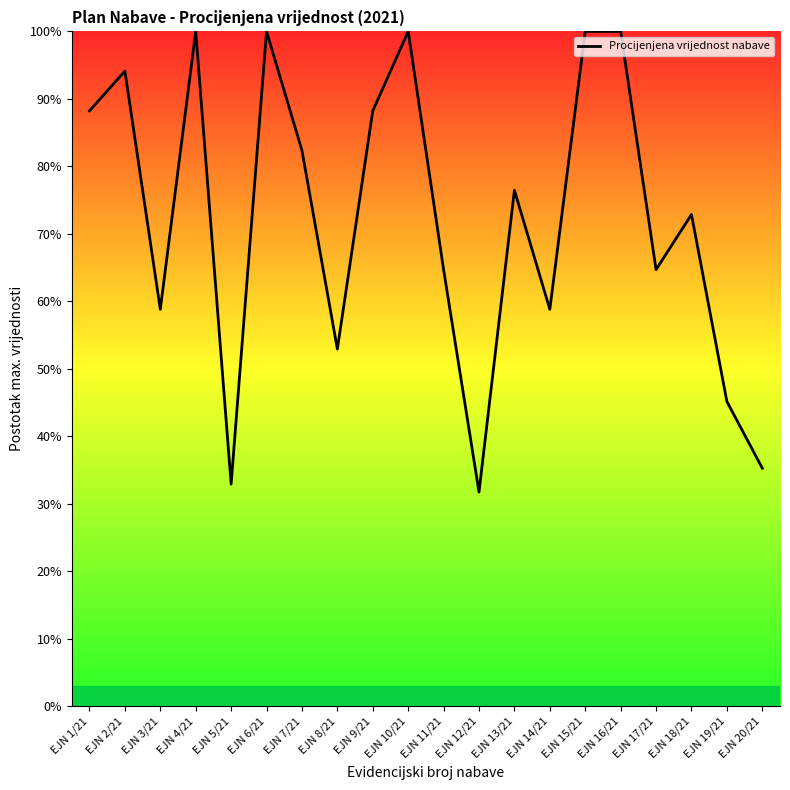

Is this an area chart (filled region under the line)?

No